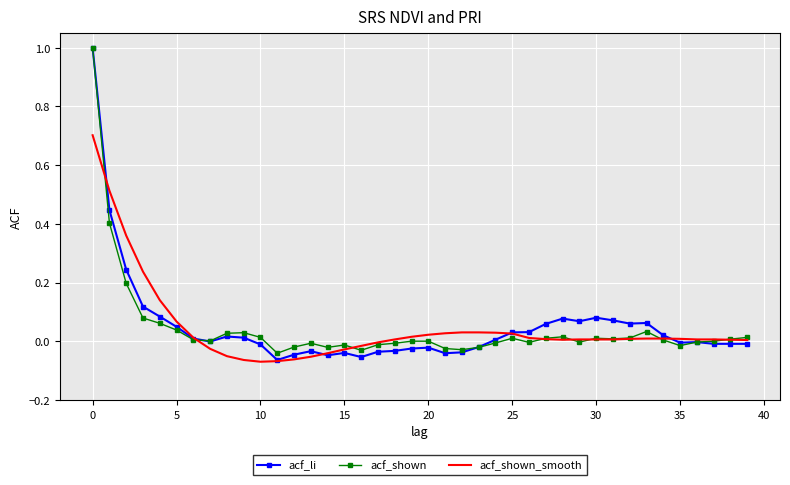

What is the highest value of the acf_shown series?

1.0